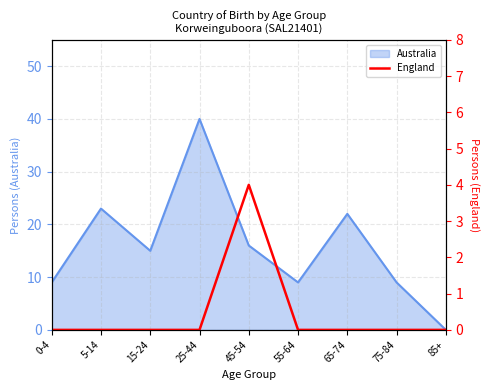

At which label is the value closest to 2?

0-4